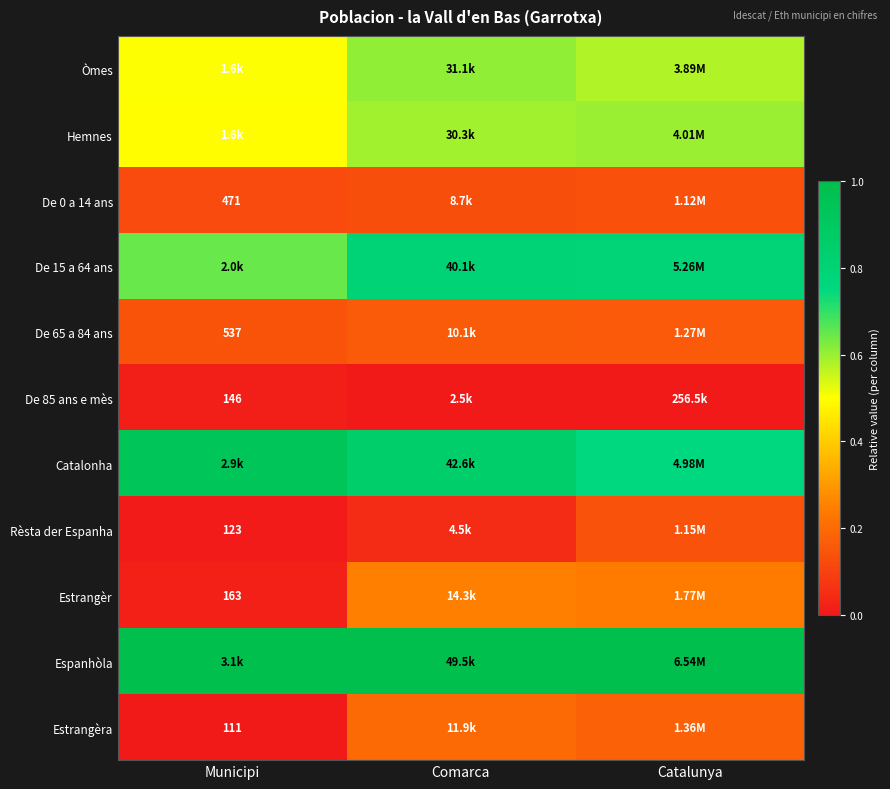

Where is Espanhòla nearest to the value 1?

Municipi